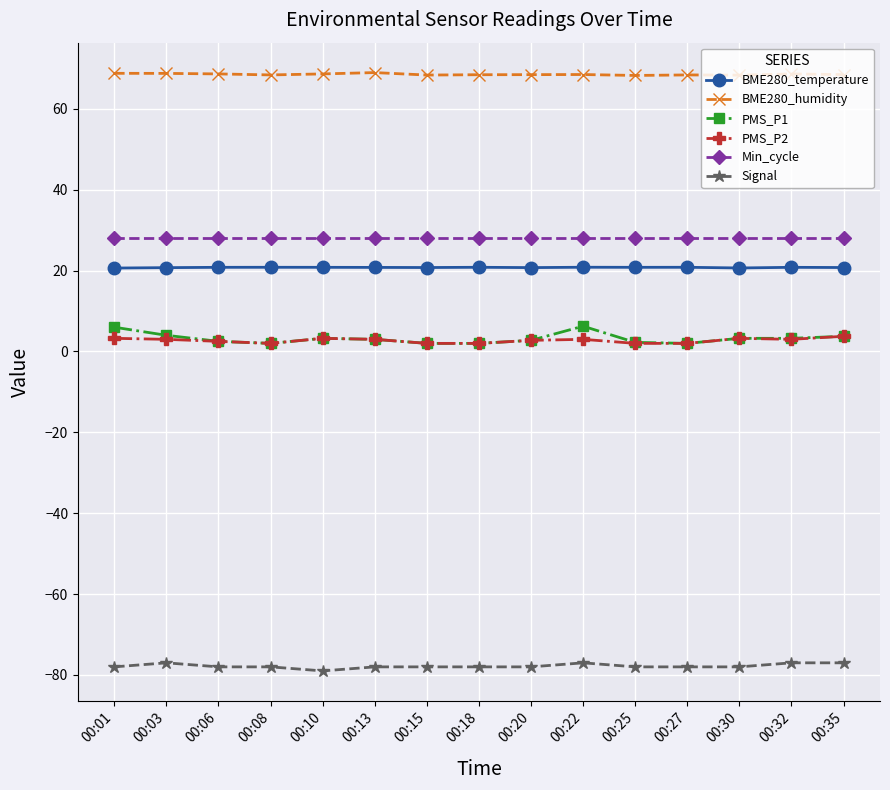

Which series has the largest total across all categories?

BME280_humidity